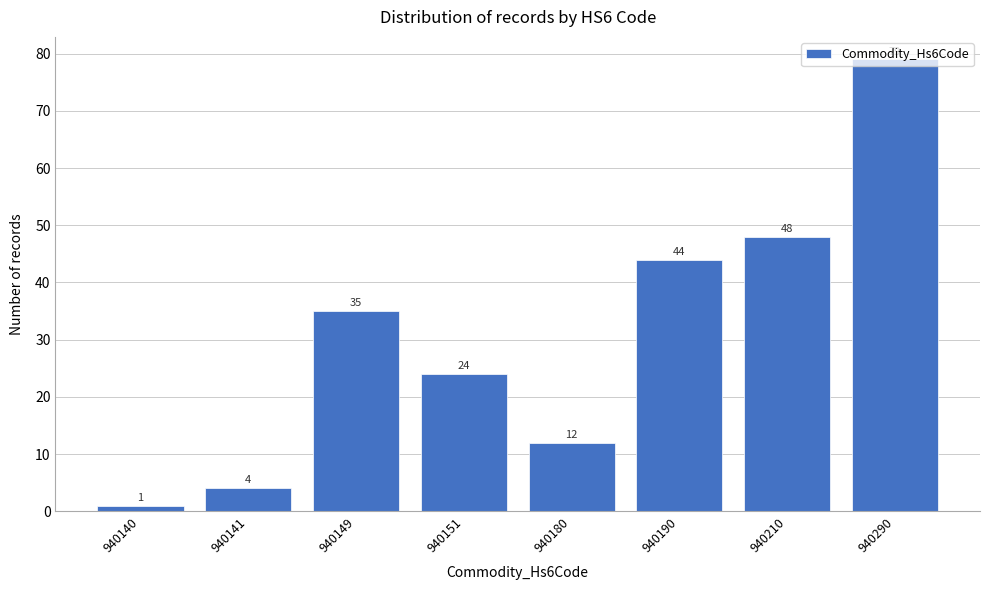

What is the maximum value shown in the chart?

79